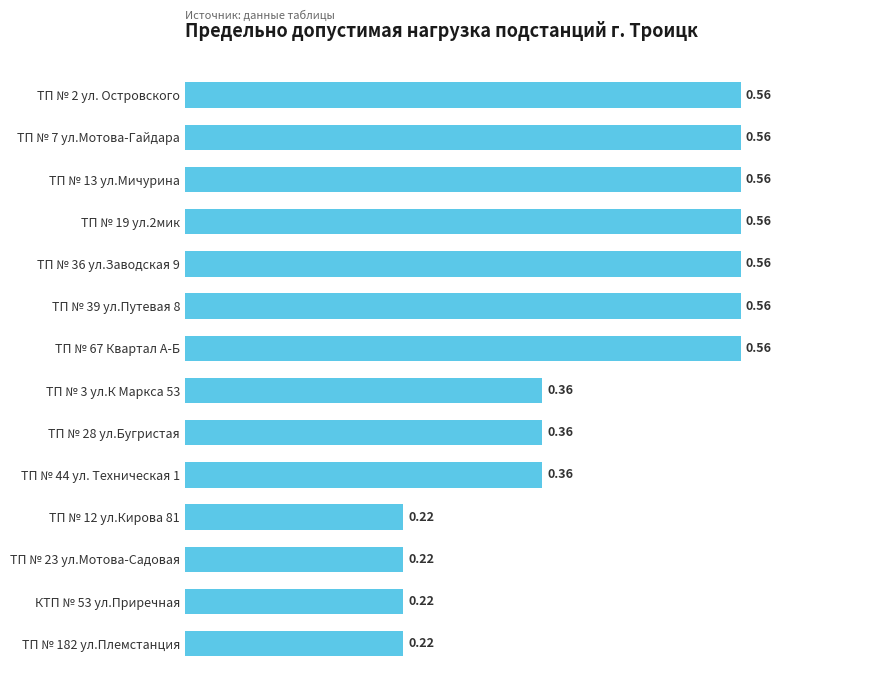

What is the difference between the maximum and minimum values?

0.3